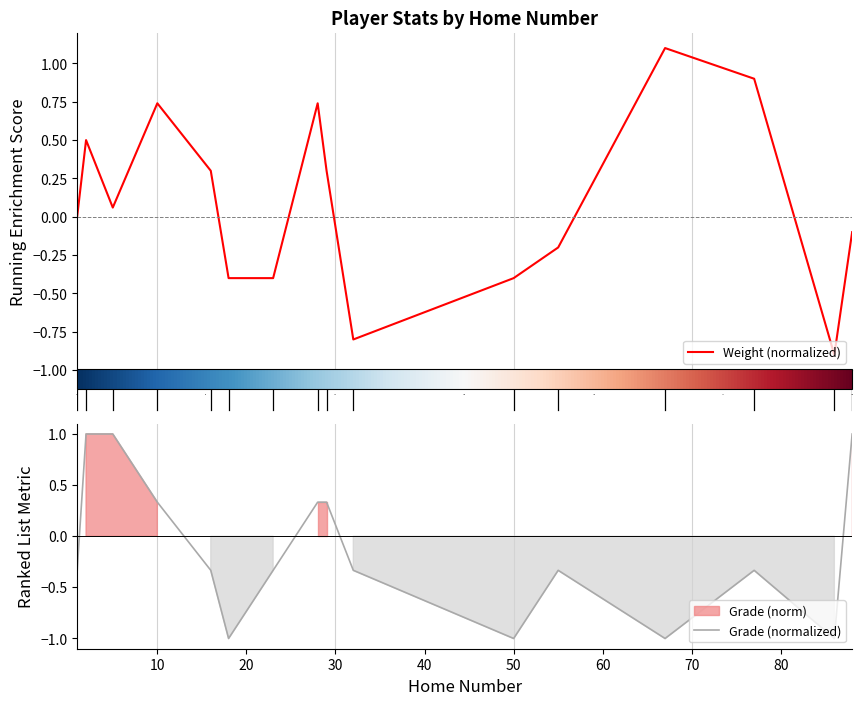

What is the difference between the maximum and second lowest values in the Weight (normalized) series?

1.9